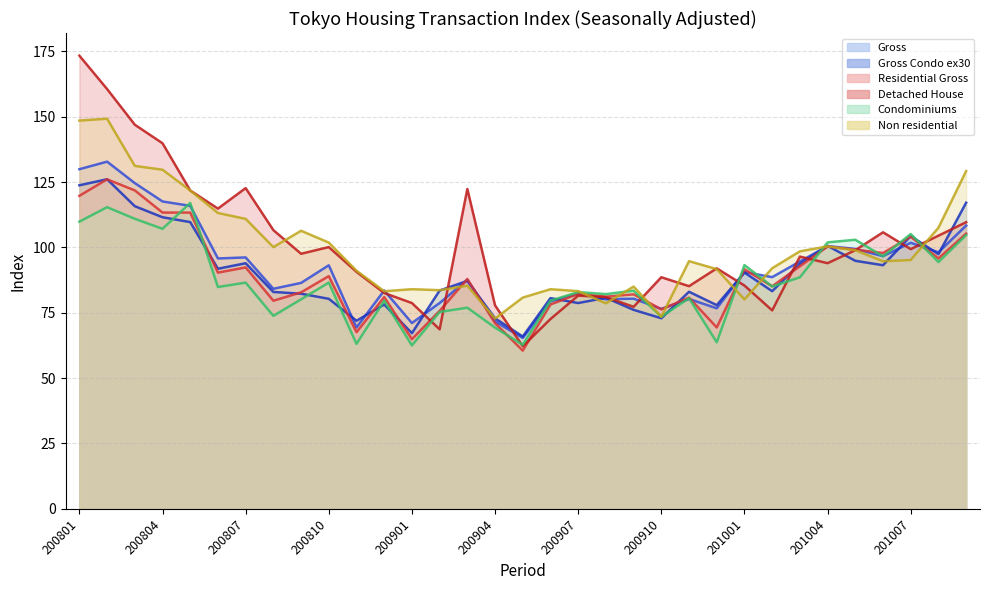

Is it true that Non_residential equals 80.1 at 201001?

True